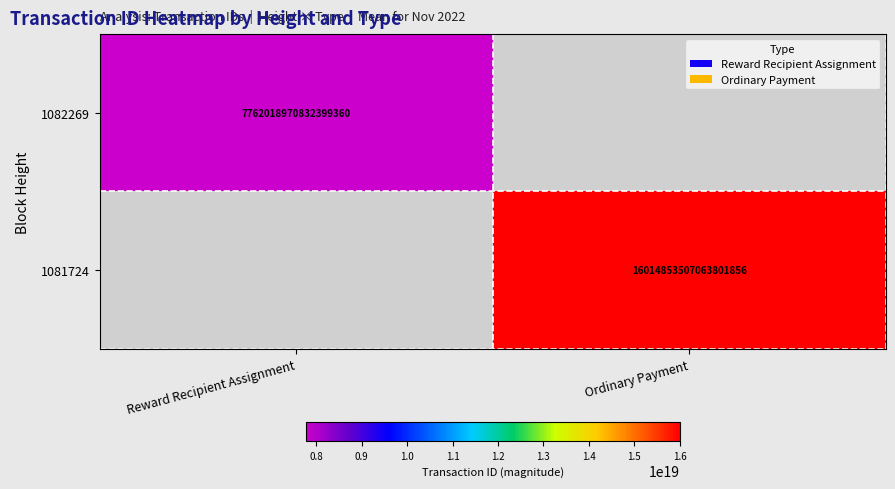

Is it true that 1081724 equals 10218271022865926144.0 at Ordinary Payment?

False